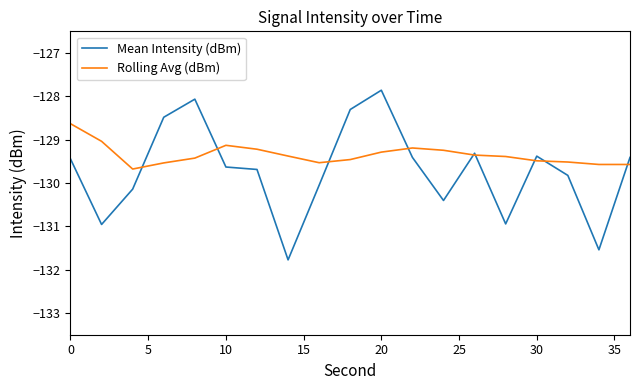

Which series has the largest range (max minus min)?

Mean Intensity (dBm)